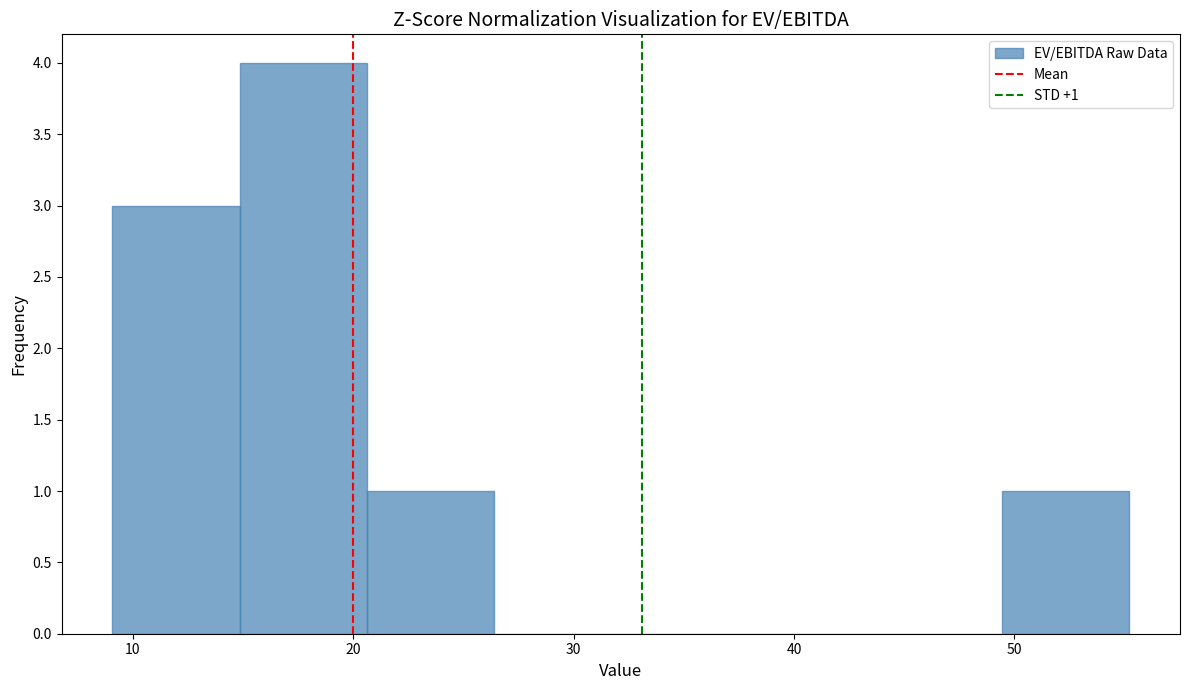

Over which range of the x-axis is the bar tallest?

15 to 21